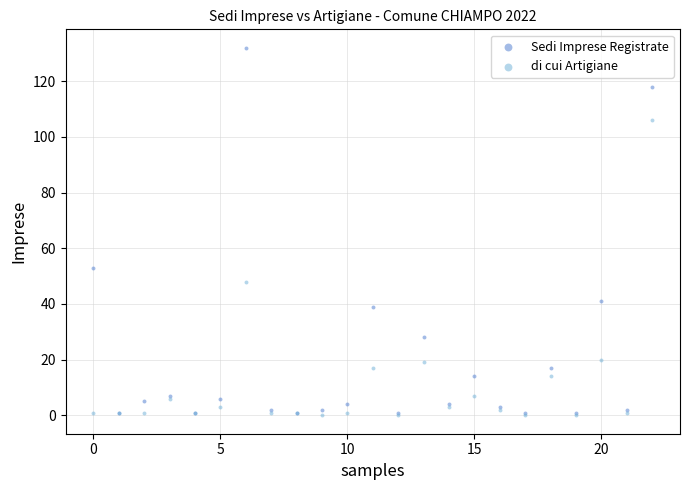

In the Sedi Imprese Registrate series, what Y value is closest to 66?

53